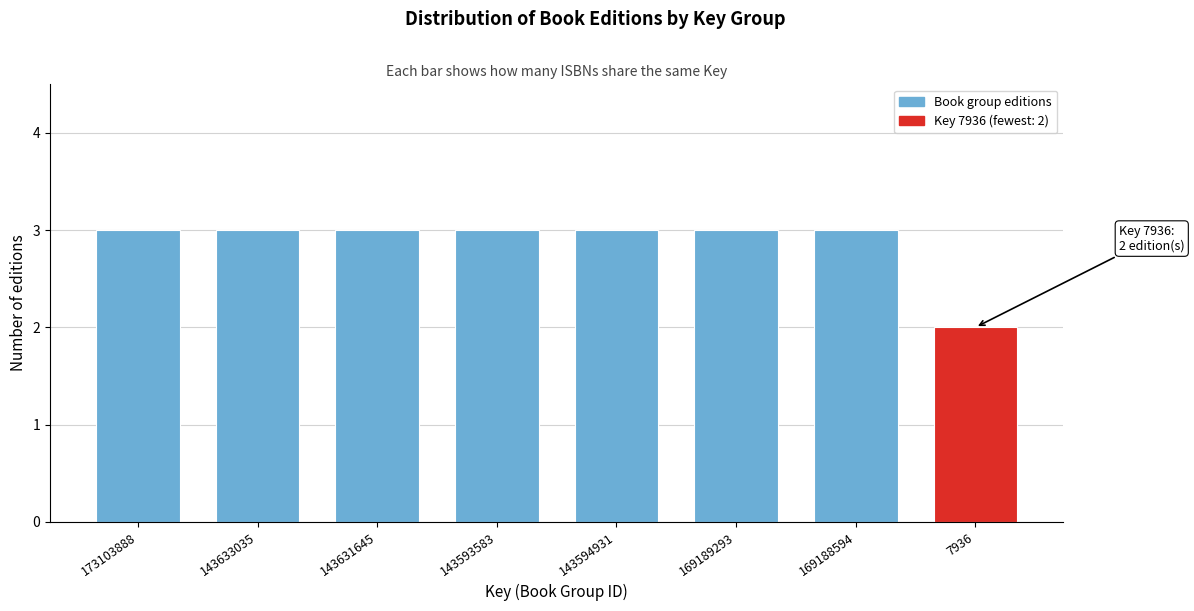

Reading left to right, extract all data points from this chart.

173103888=3	143633035=3	143631645=3	143593583=3	143594931=3	169189293=3	169188594=3	7936=2